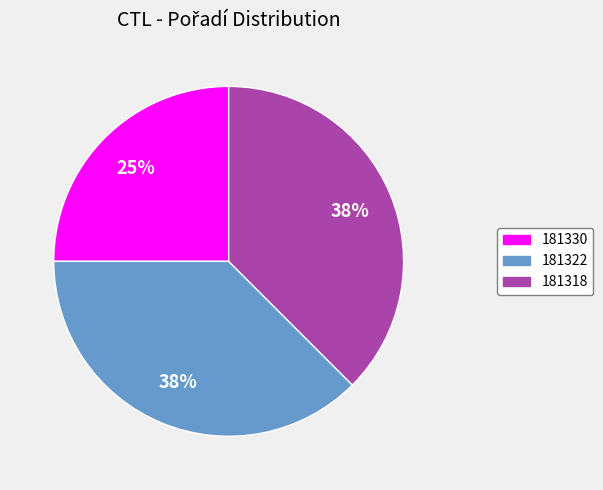

What is the smallest slice in the pie chart?

181330